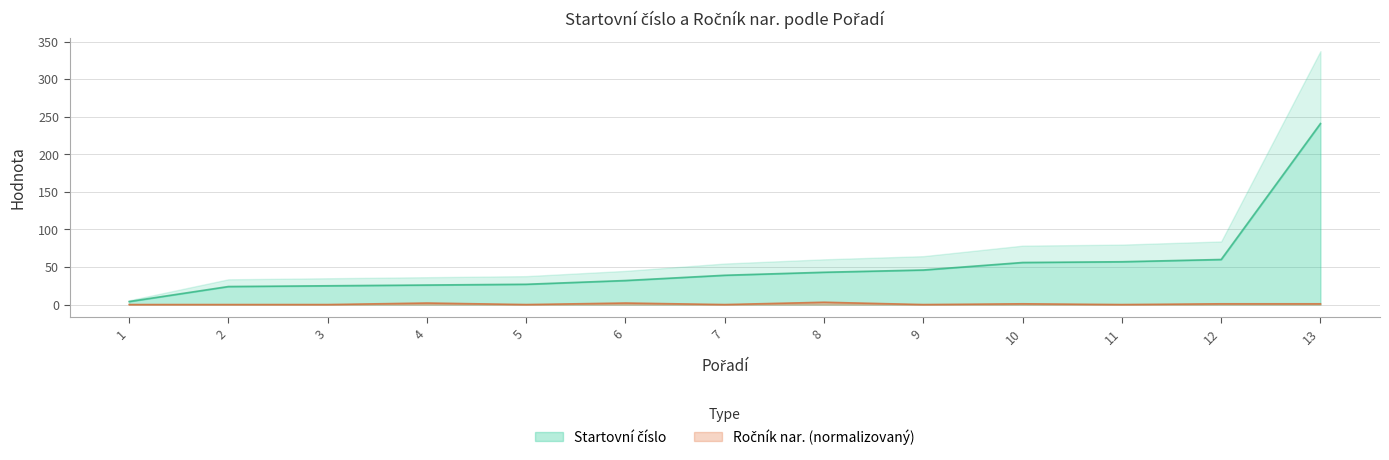

Between 3 and 2, which is larger?

3